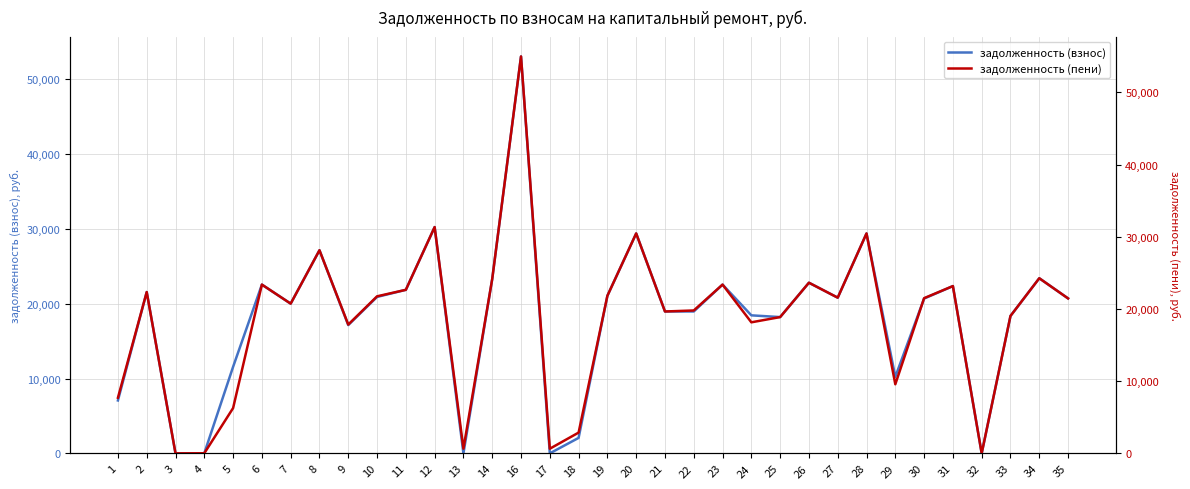

Which category has the lowest value across all series?

3